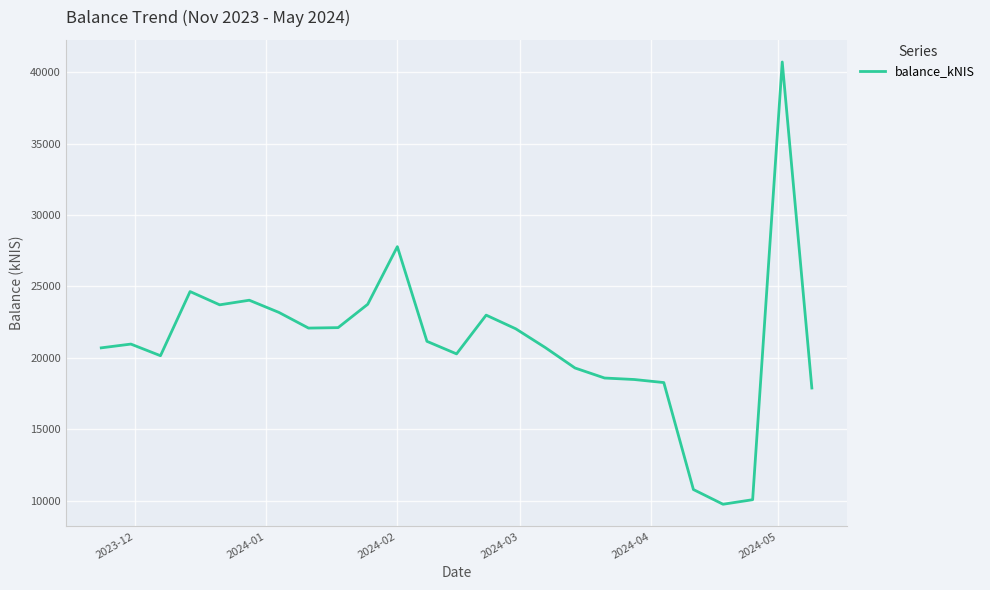

What is the difference between the maximum and minimum values?

30961.6